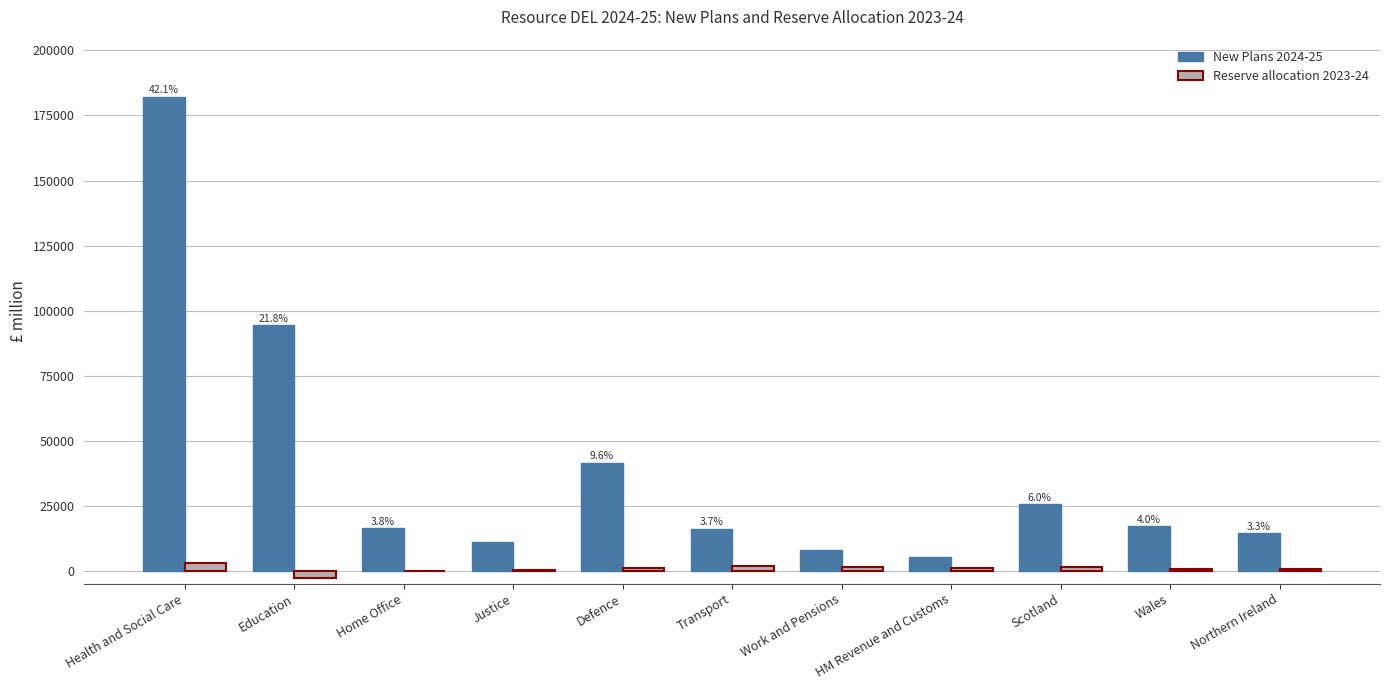

How many groups of bars are there?

11